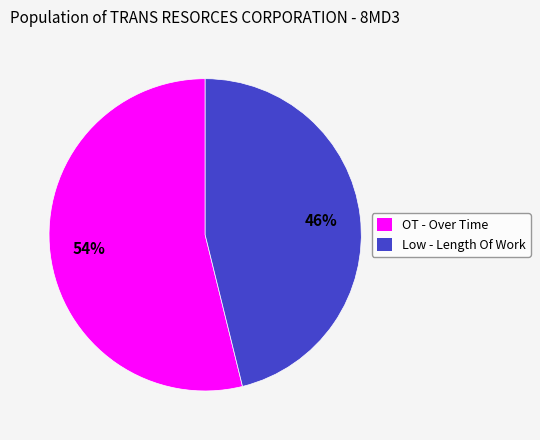

To the nearest percent, what is the average slice percentage?

50%